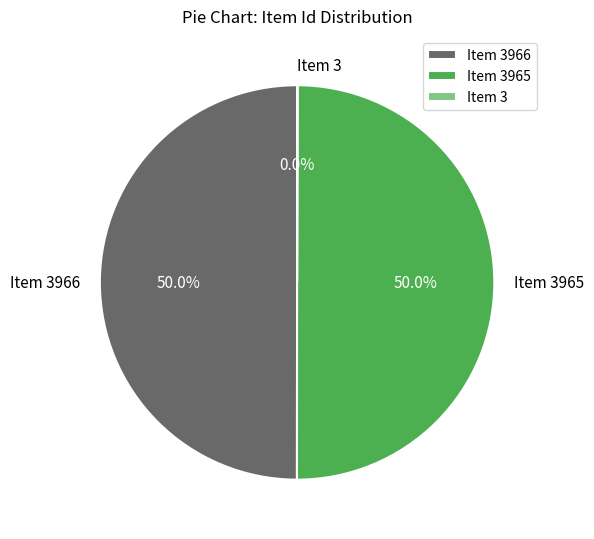

How many segments does this pie chart have?

3